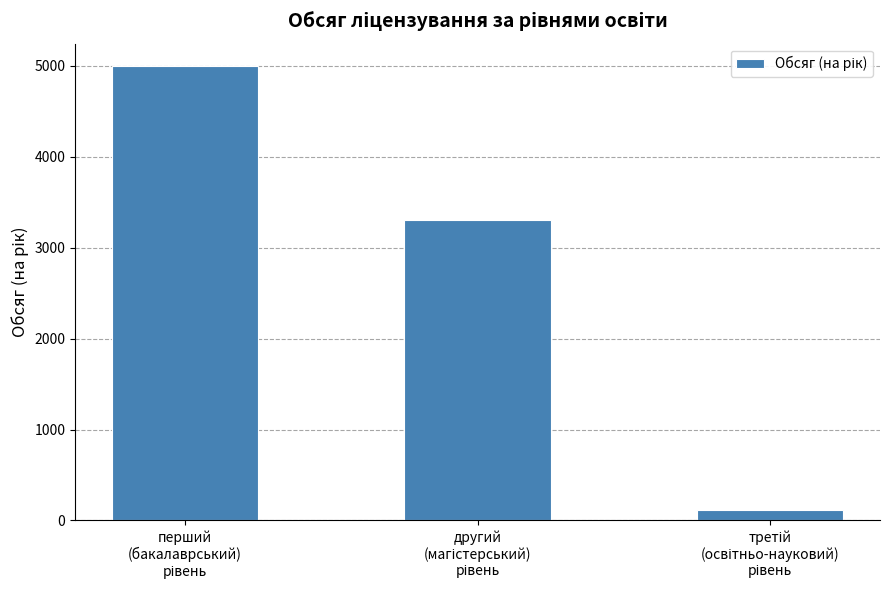

How many distinct data groups are displayed?

1